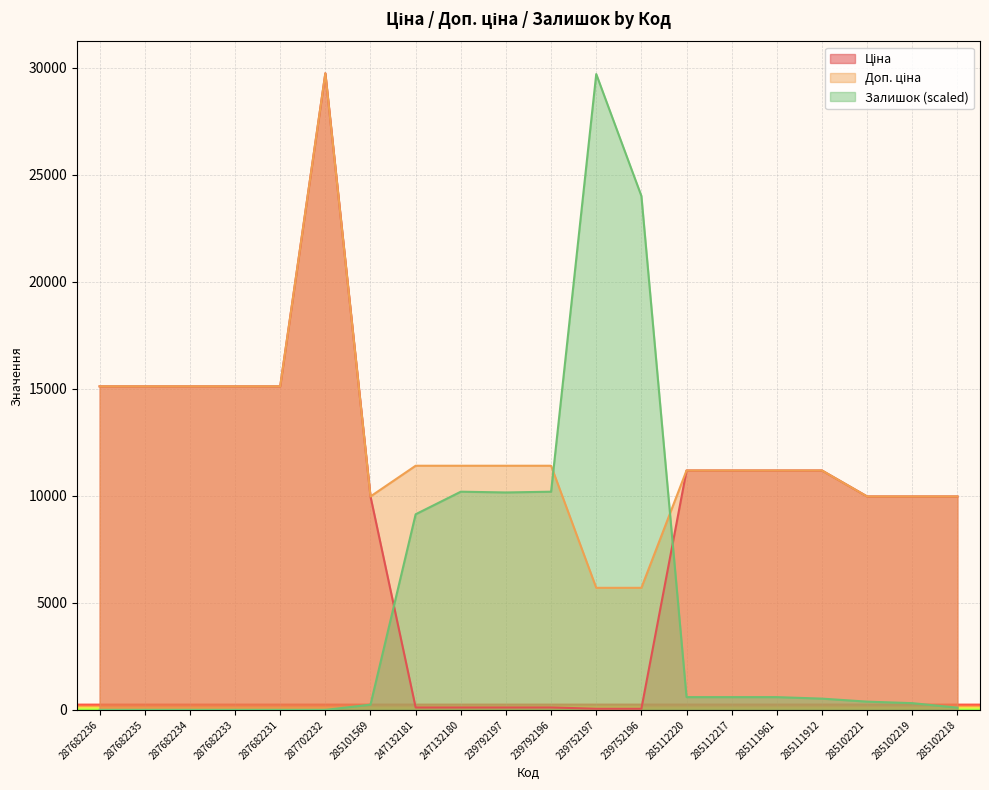

What is the greatest value displayed?

29747.2